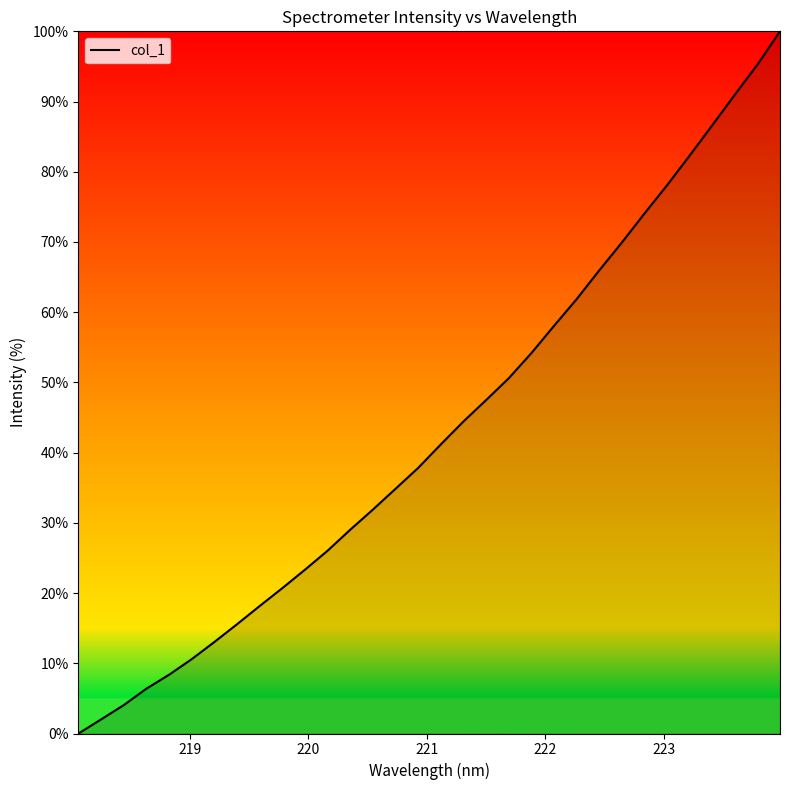

What is the greatest value displayed?

100.0